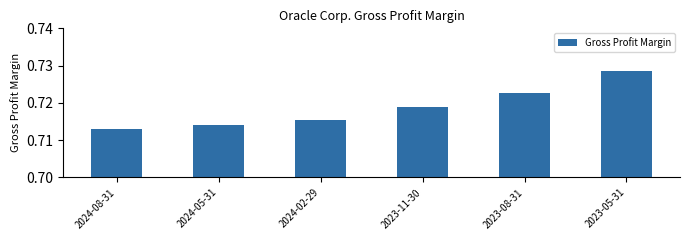

List the labels in order of value, smallest first.

2024-08-31, 2024-05-31, 2024-02-29, 2023-11-30, 2023-08-31, 2023-05-31